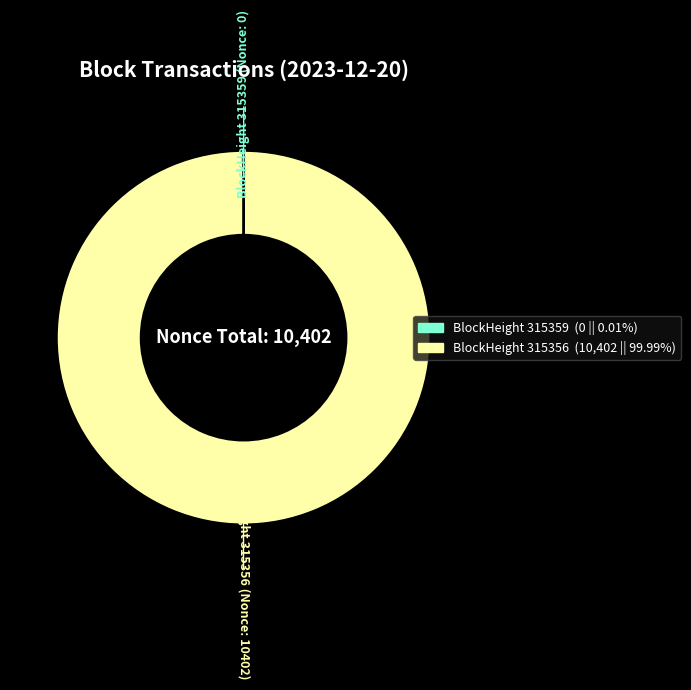

Does any single category account for the majority?

Yes